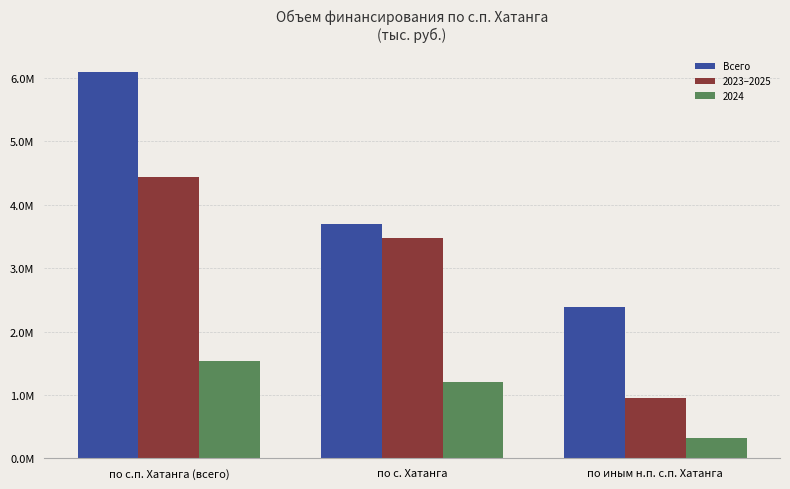

Is it true that Всего equals 3699109.3 at по с. Хатанга?

True